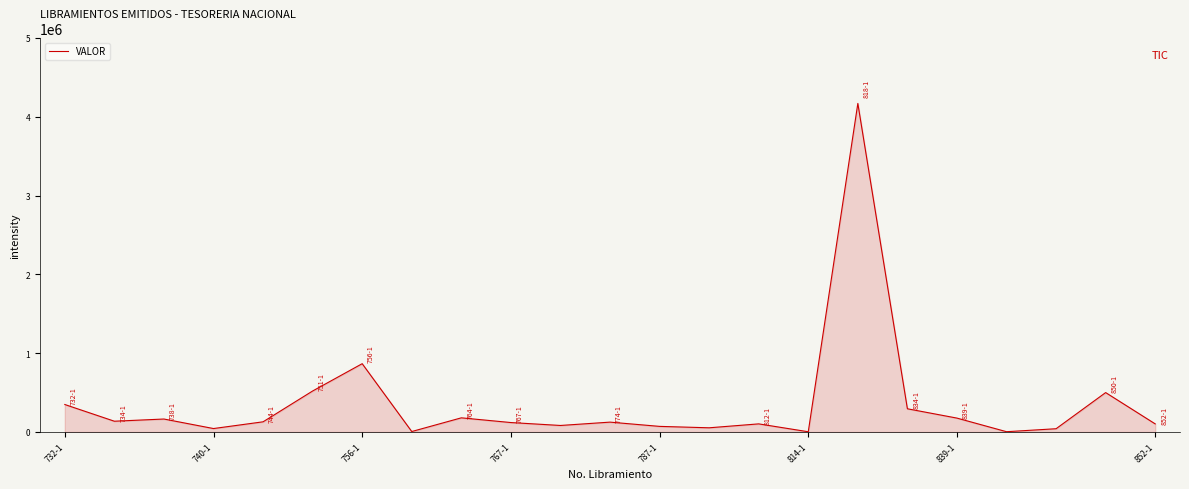

True or false: the data has more than 0 interior local peaks.

True